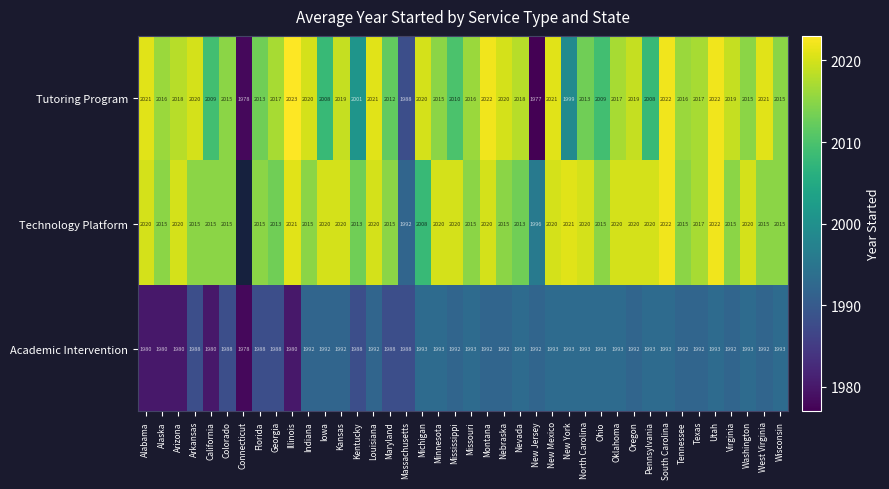

What is the minimum value for Academic Intervention?

1978